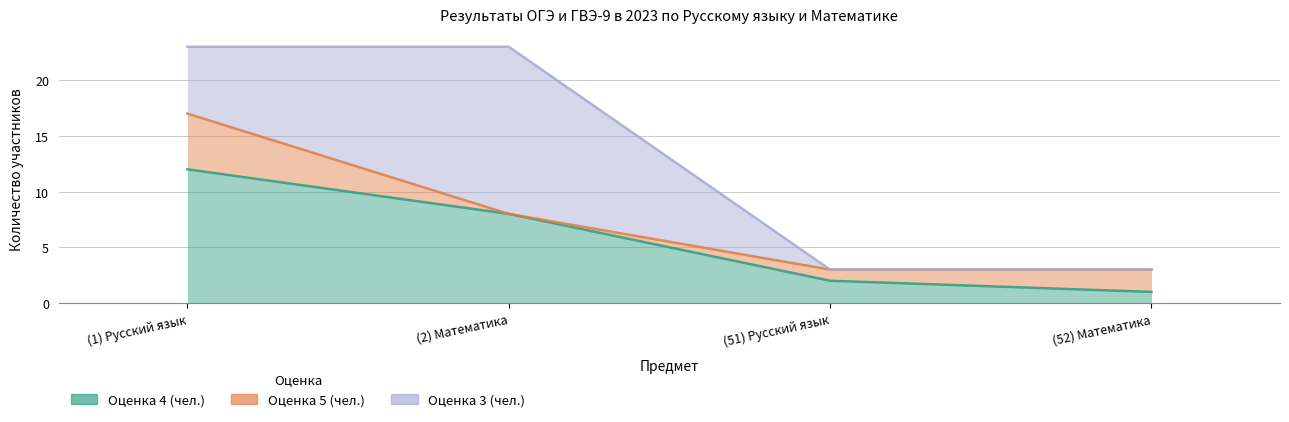

True or false: Оценка 5 (чел.) has a value of 2 at (52) Математика.

True